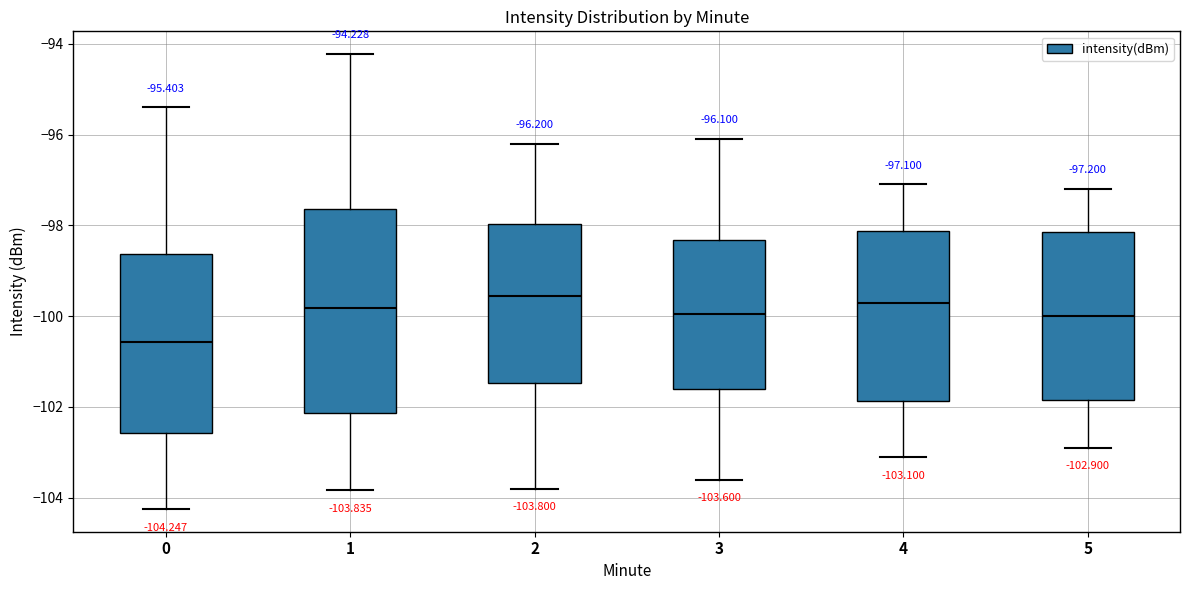

Which box has the lowest median line?

0